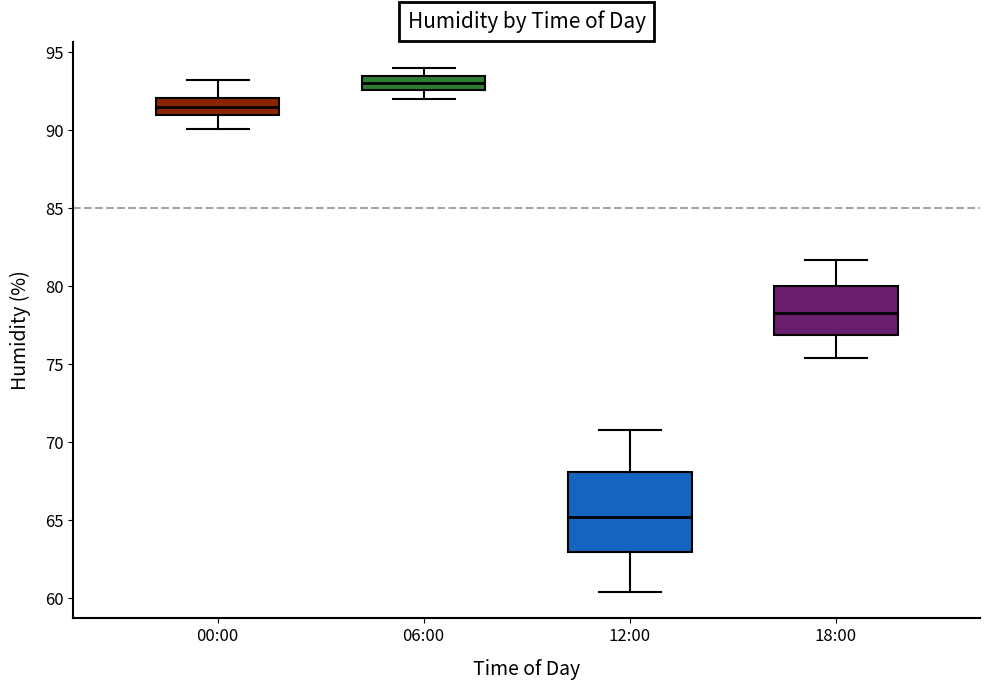

Which box is the tallest, from its lower edge to its upper edge?

12:00